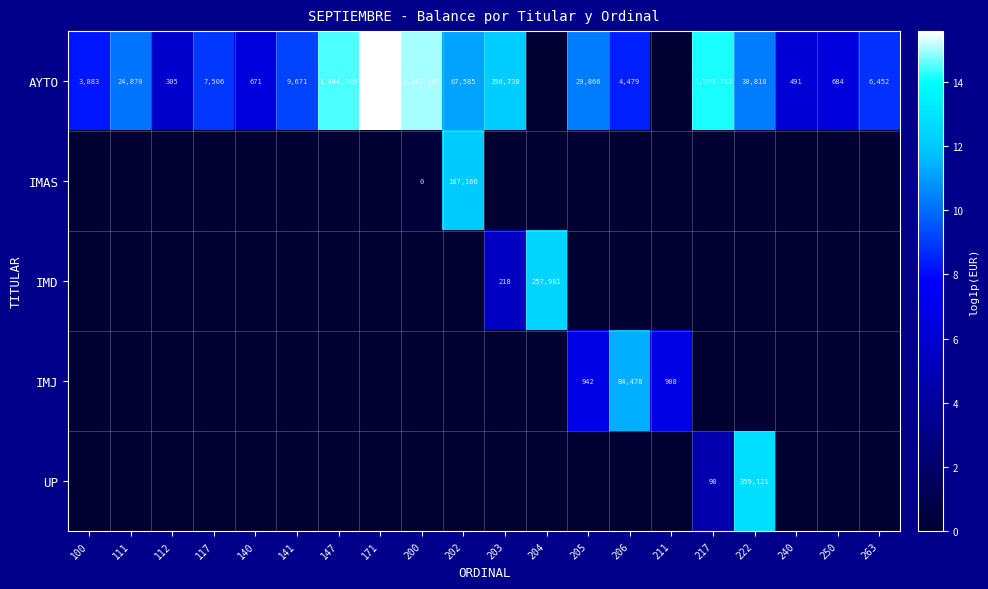

What is the spread (max minus min) of values at 203?

12.2